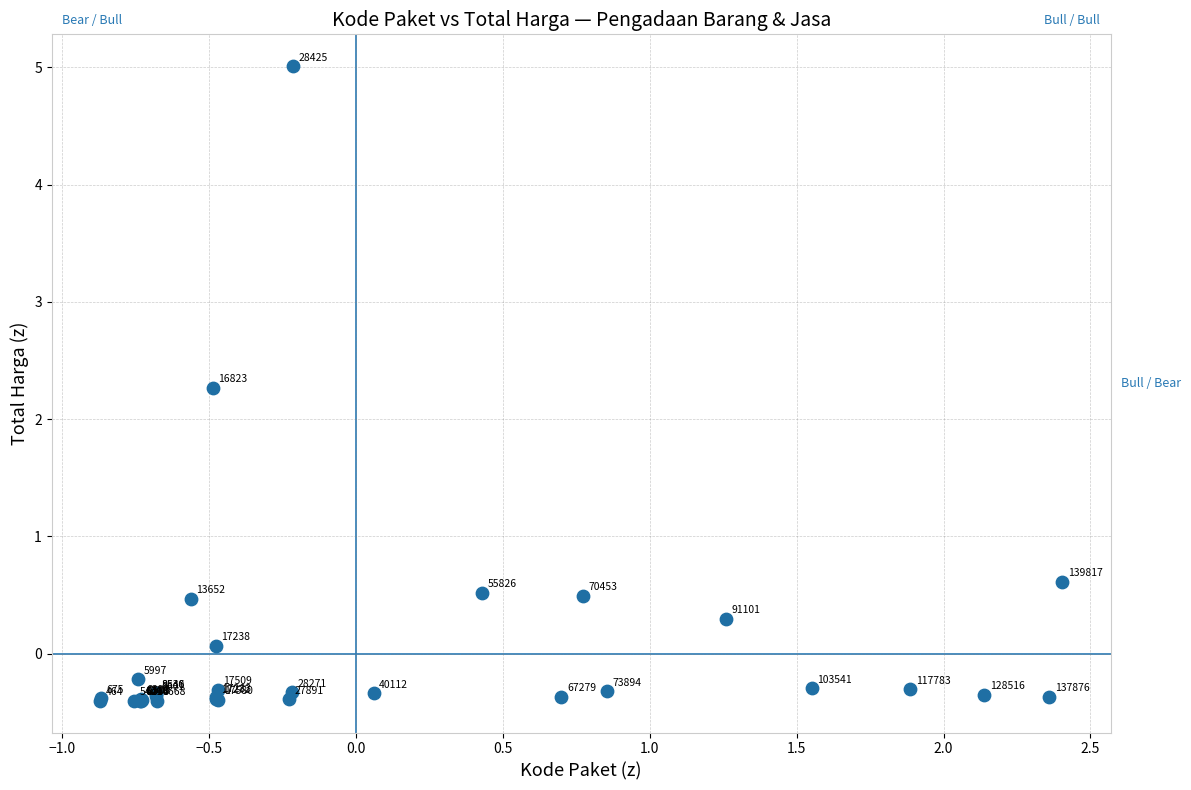

What Y value in the scatter plot is closest to 2?

2.3